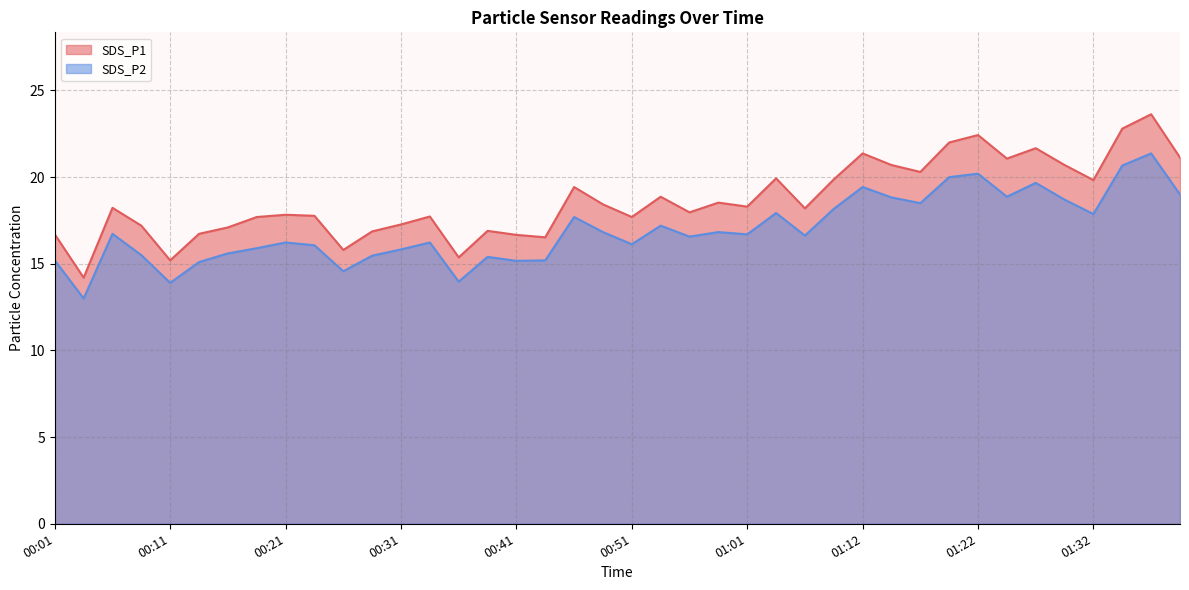

Which series has the largest total across all categories?

SDS_P1